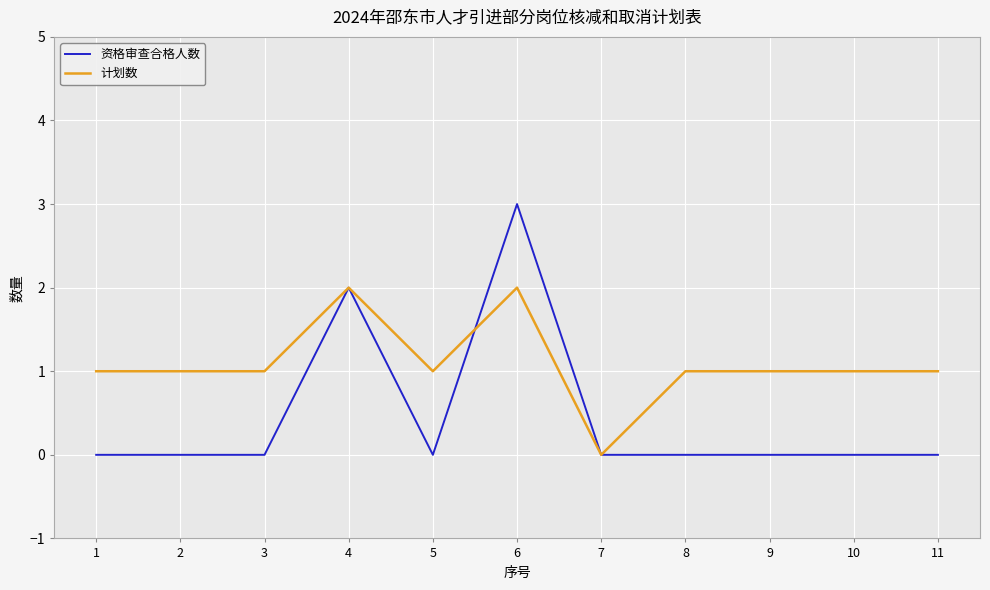

Rank the series by their average value, from lowest to highest.

资格审查合格人数, 计划数